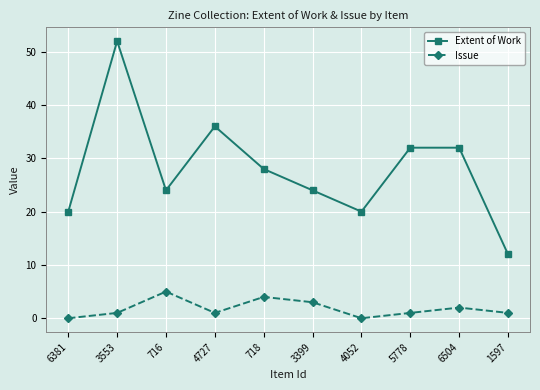

How many interior local valleys does the Issue series have?

2